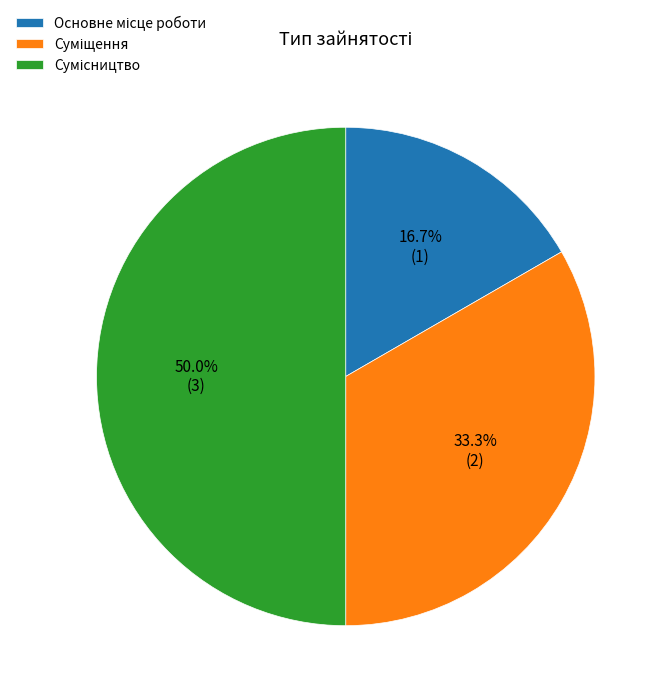

Count the number of slices in the pie.

3